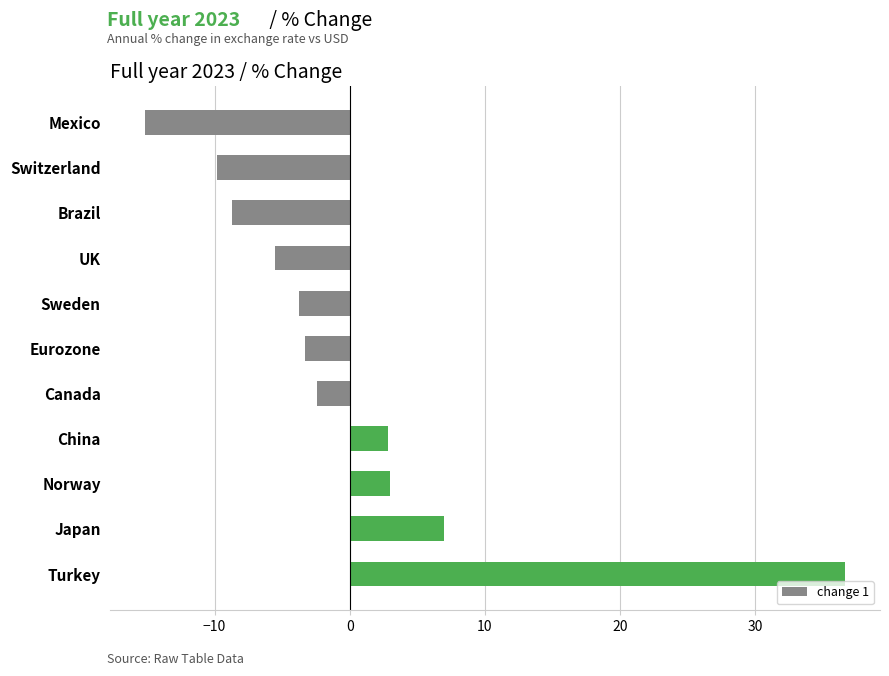

Where is the data nearest to the value 10?

Japan